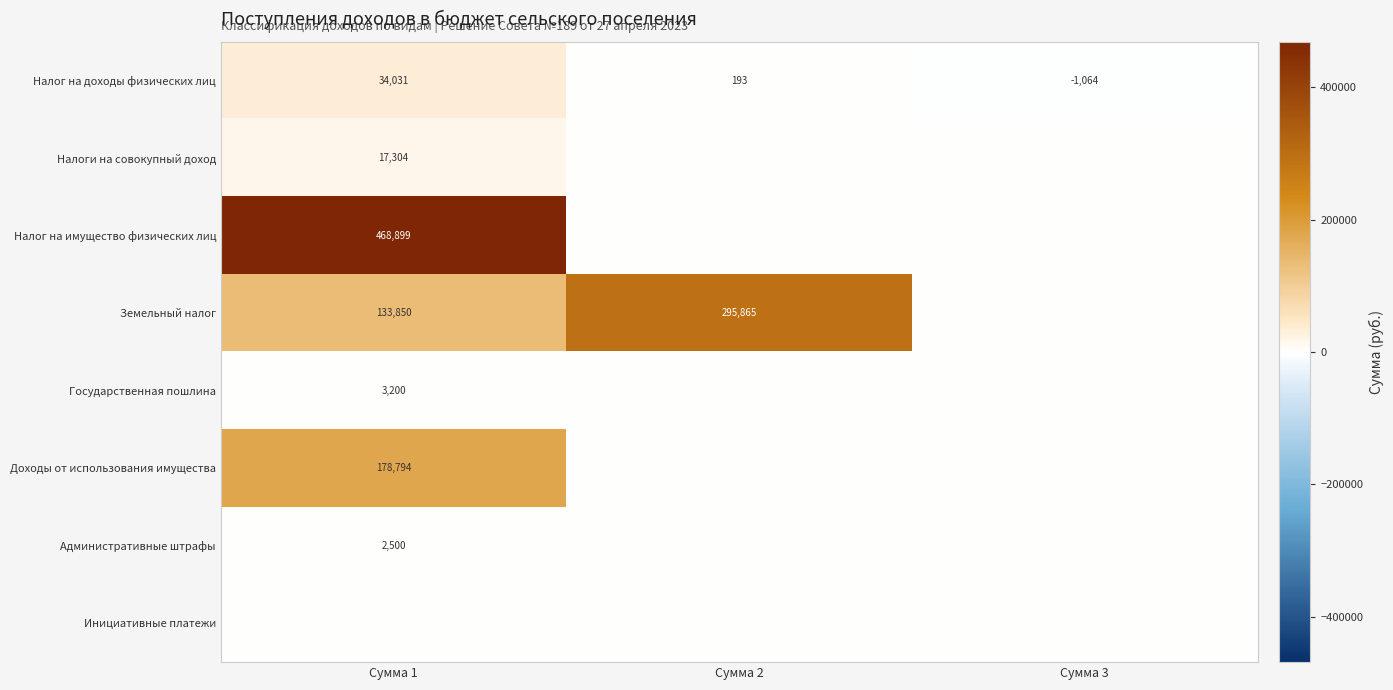

At which label does Налог на доходы физических лиц reach its peak?

Сумма 1